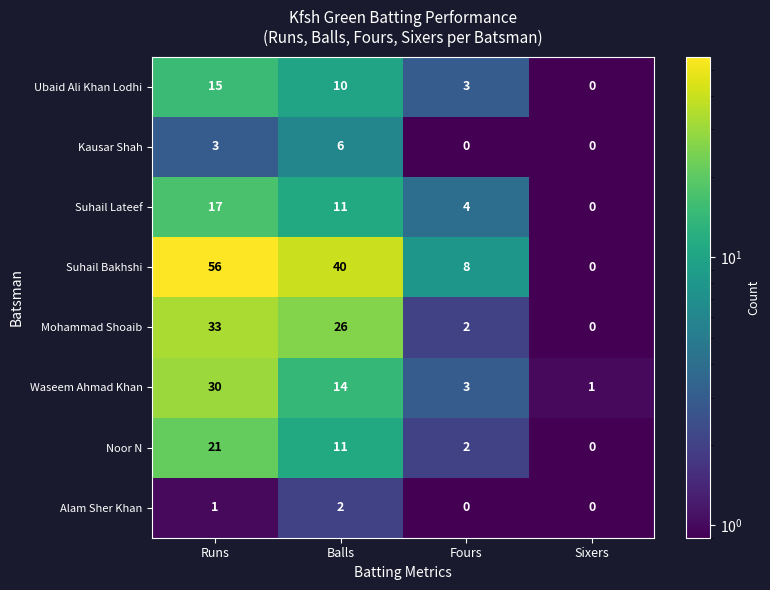

Is it true that Suhail Lateef equals -12 at Sixers?

False